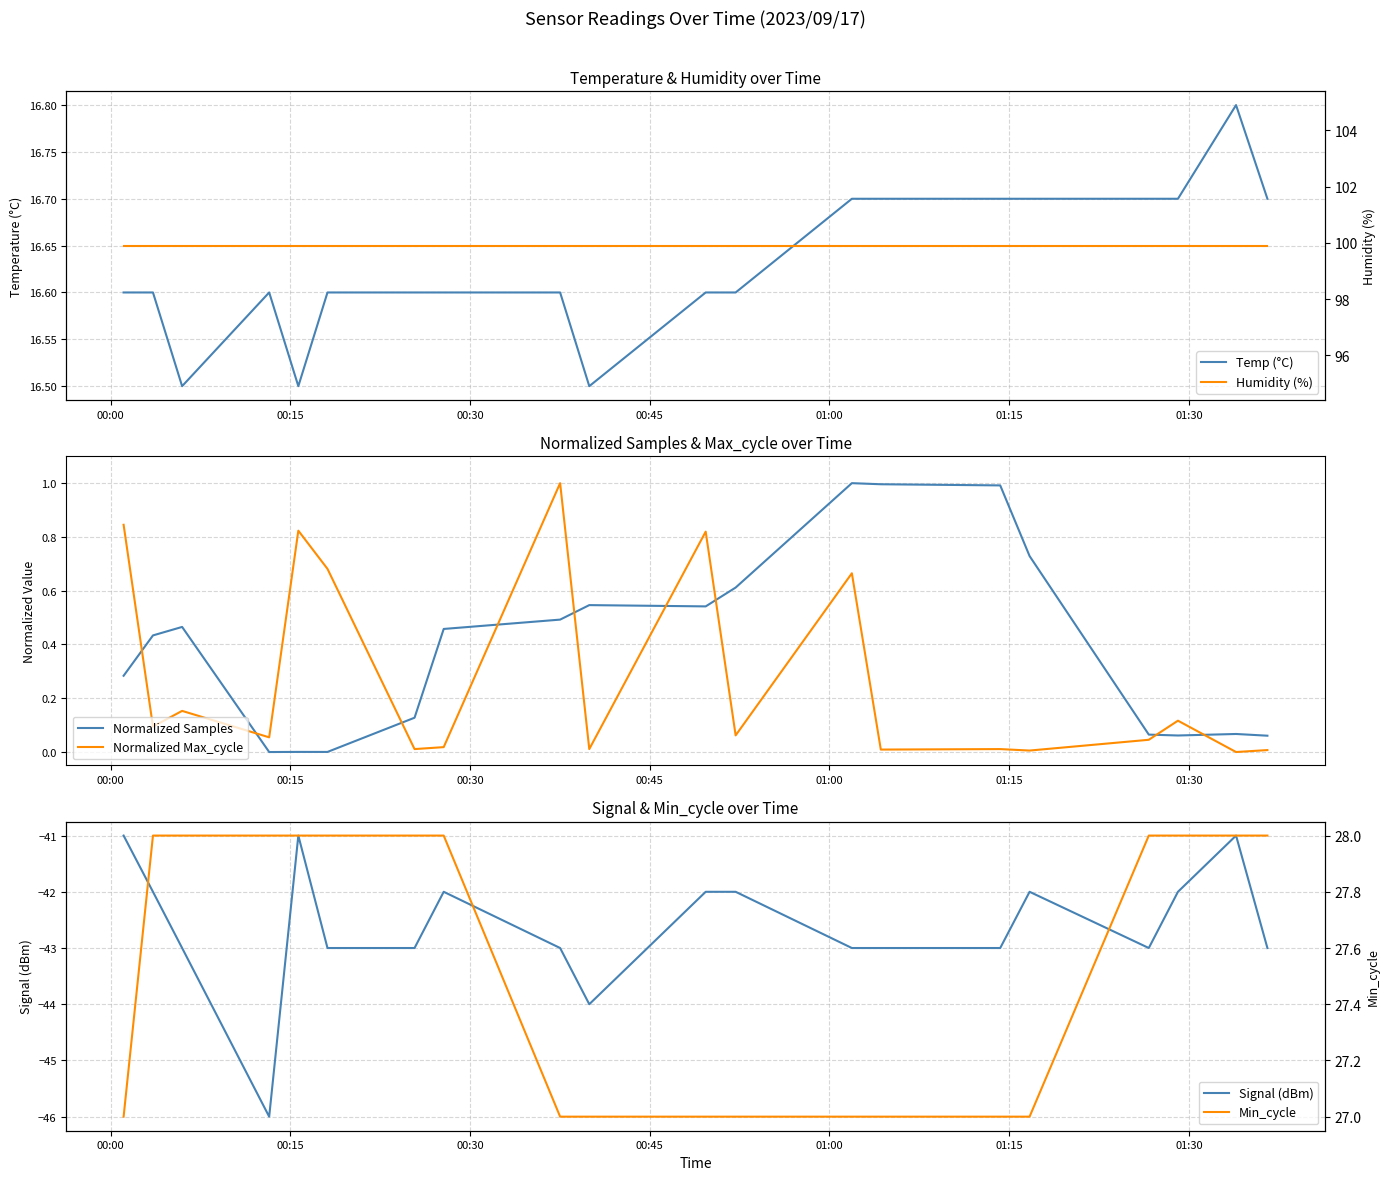

What is the highest value of the Normalized Samples series?

1.0